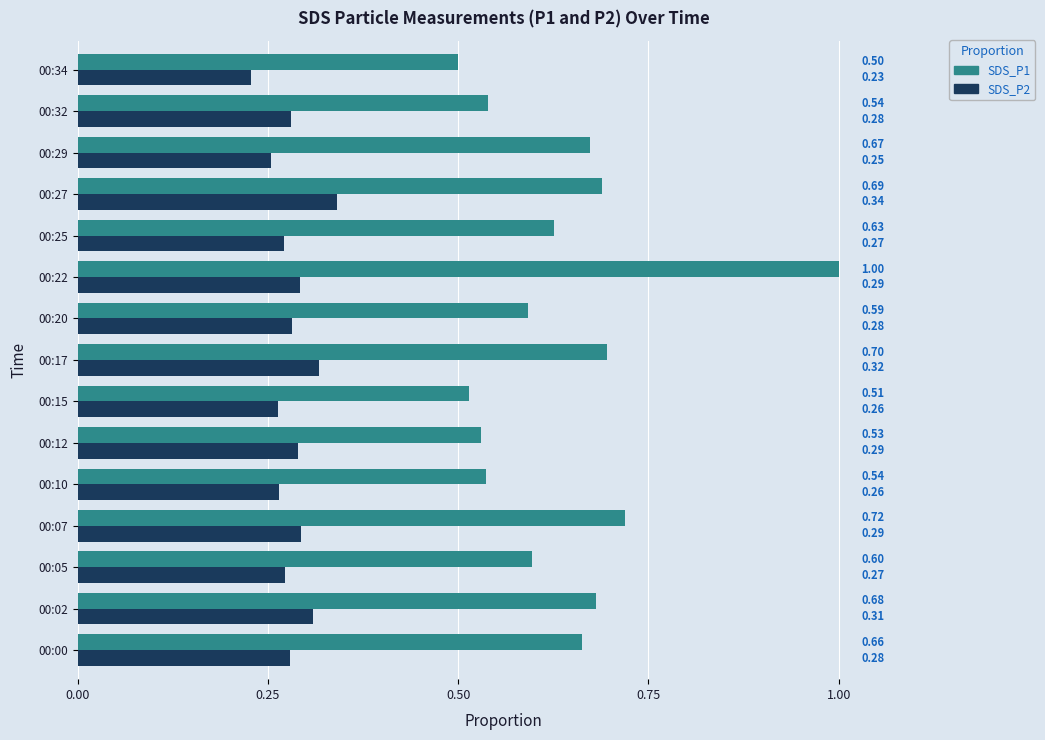

What is the sum of the SDS_P2 values at 00:15 and 00:22?

0.6